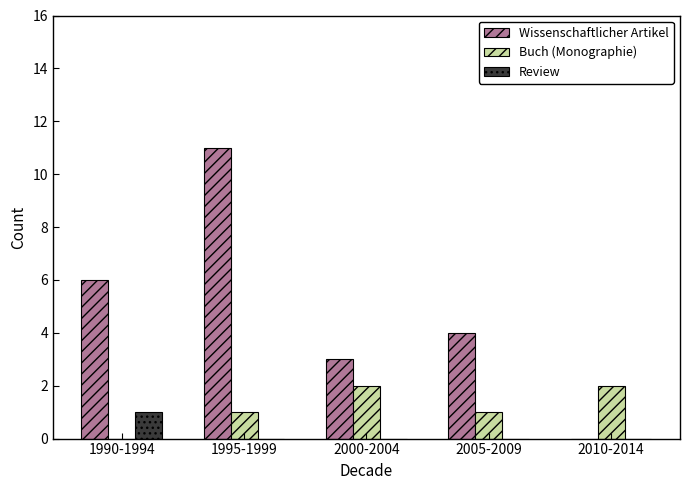

How many data points does each series have?

5